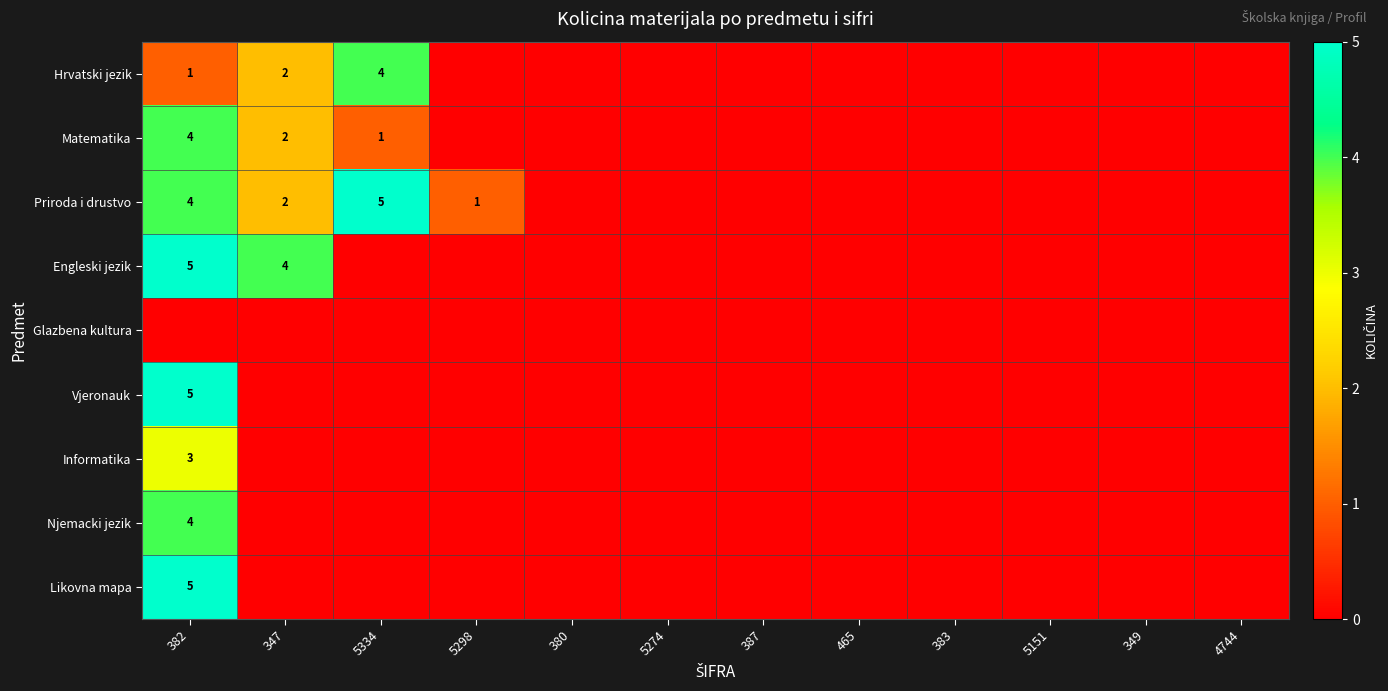

True or false: Engleski jezik has a value of 7 at 382.

False